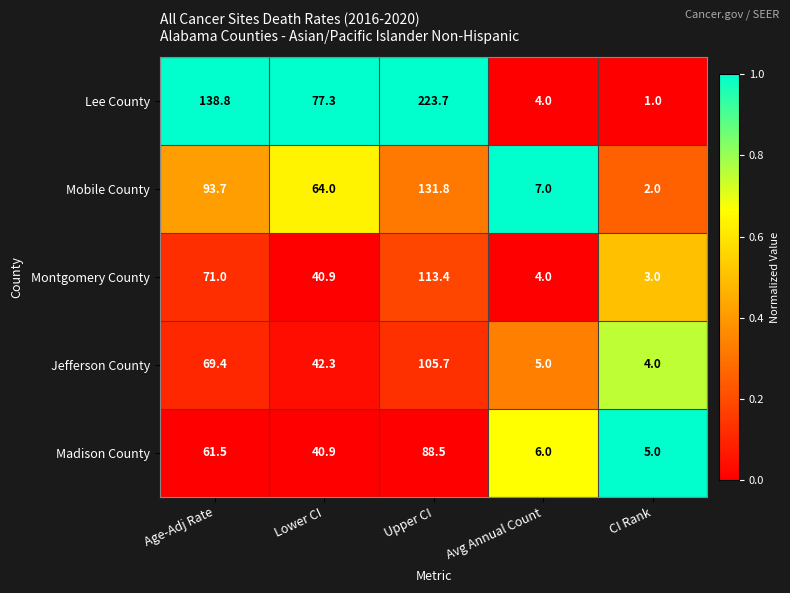

Reading right to left, extract all data points from this chart.

Lee County: CI Rank=1.0	Avg Annual Count=4.0	Upper CI=223.7	Lower CI=77.3	Age-Adj Rate=138.8
Mobile County: CI Rank=2.0	Avg Annual Count=7.0	Upper CI=131.8	Lower CI=64.0	Age-Adj Rate=93.7
Montgomery County: CI Rank=3.0	Avg Annual Count=4.0	Upper CI=113.4	Lower CI=40.9	Age-Adj Rate=71.0
Jefferson County: CI Rank=4.0	Avg Annual Count=5.0	Upper CI=105.7	Lower CI=42.3	Age-Adj Rate=69.4
Madison County: CI Rank=5.0	Avg Annual Count=6.0	Upper CI=88.5	Lower CI=40.9	Age-Adj Rate=61.5